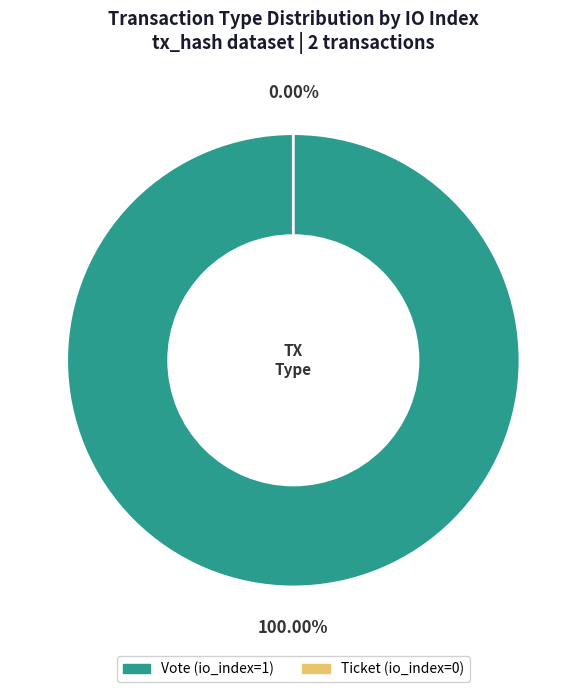

How many slices are in this pie chart?

2